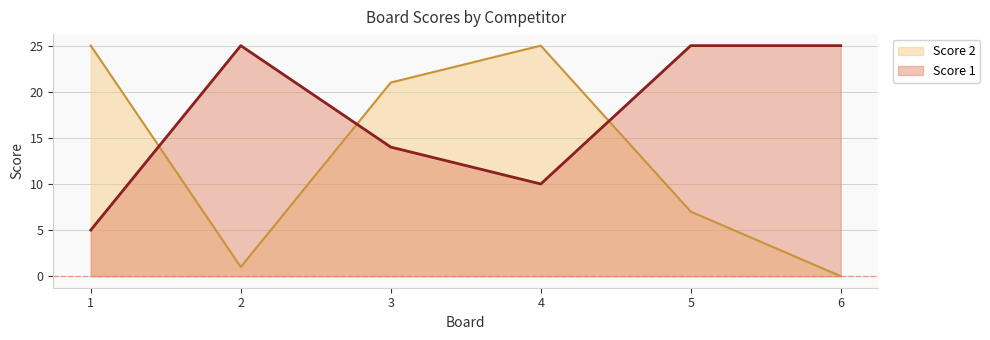

What is the sum of all Score 2 values?

79